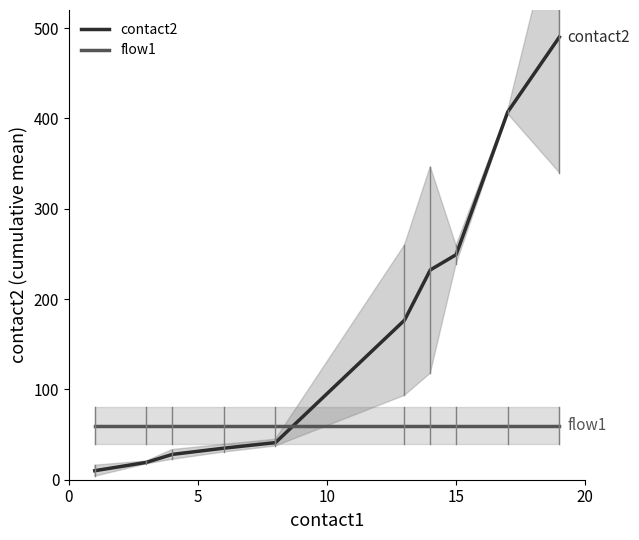

Which series has the largest total across all categories?

contact2